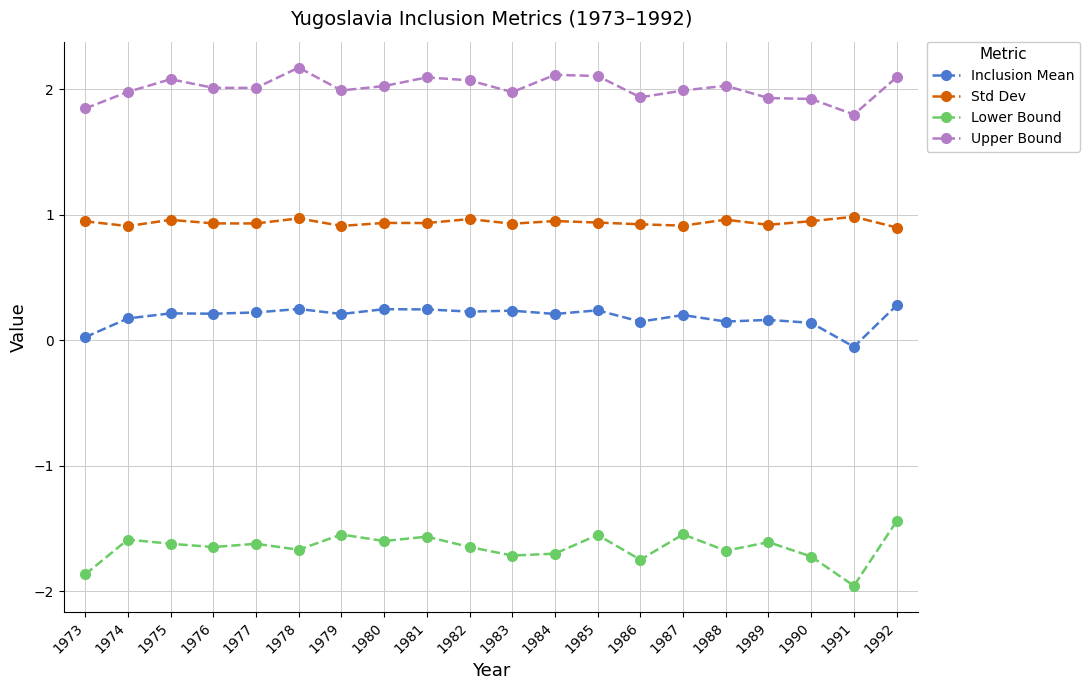

How many negative values does the Inclusion Mean series have?

1